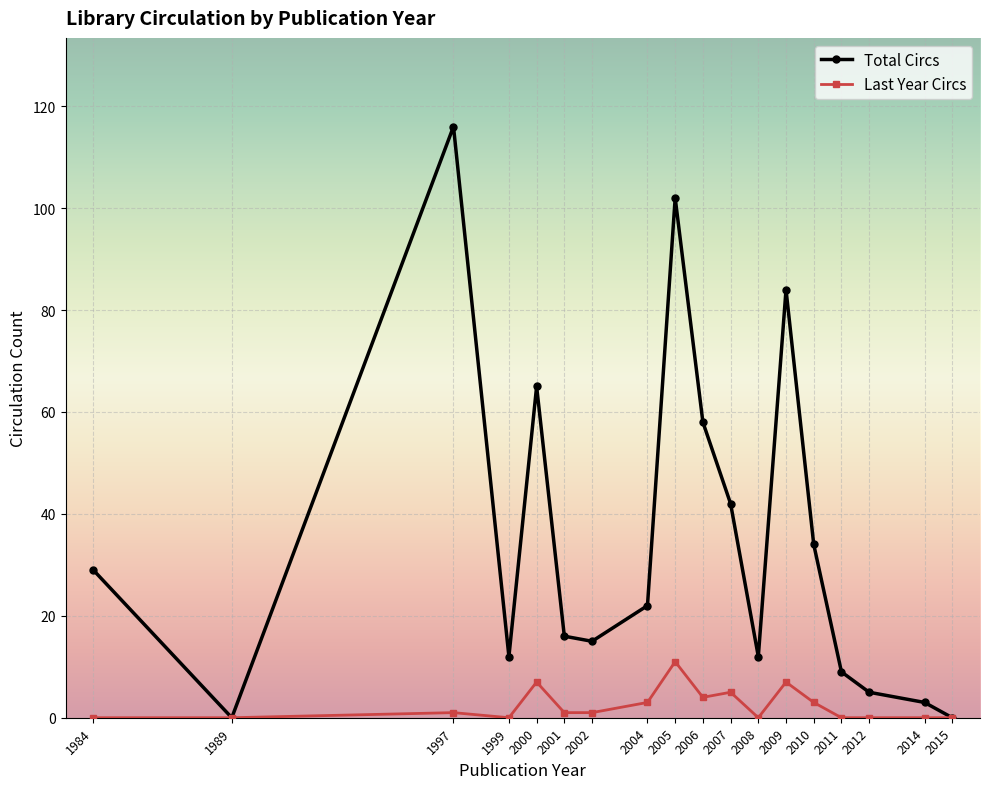

In Last Year Circs, how many points are higher than both neighbors (excluding endpoints)?

5